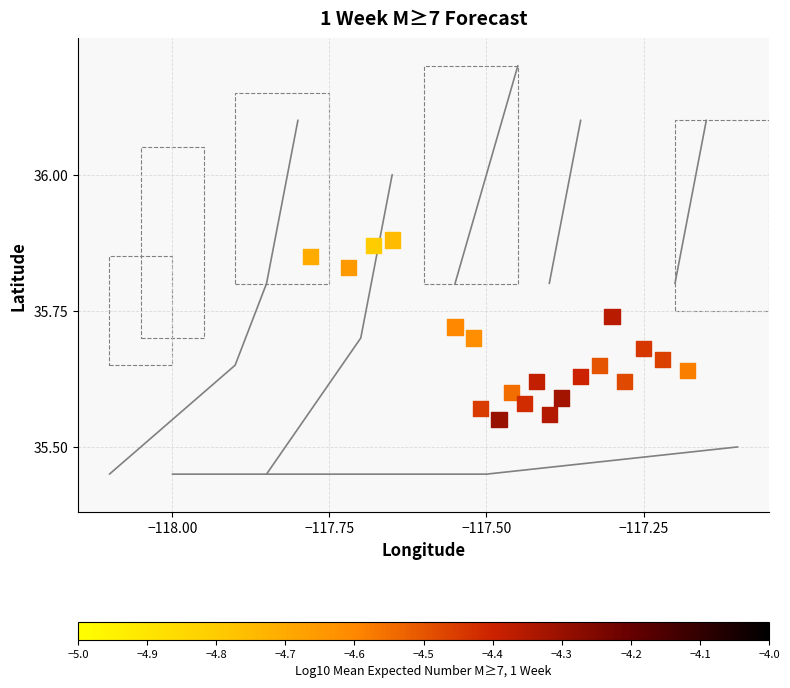

What is the range of Y values (max minus min)?

0.3